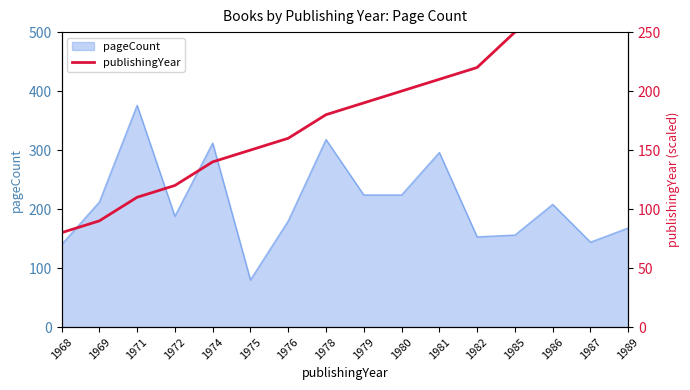

What is the lowest value of the pageCount series?

80